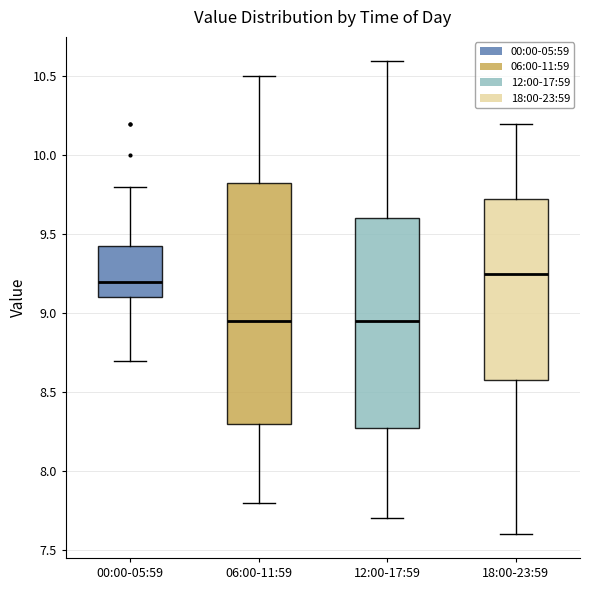

Where does the median line of the box for 06:00-11:59 sit on the y-axis? The values are not printed on the chart, so give them approximately, as read against the axis.

8.95